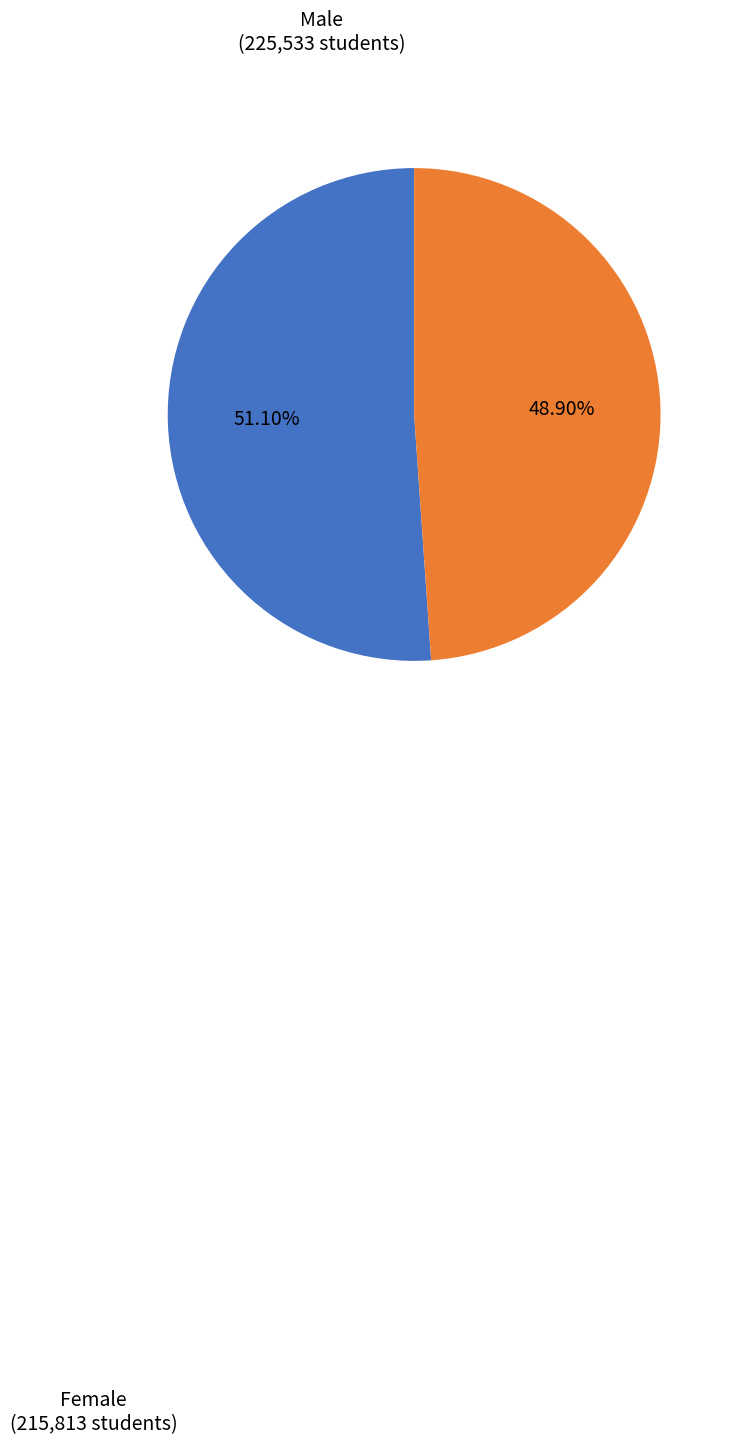

Is there any slice that represents more than half of the pie?

Yes